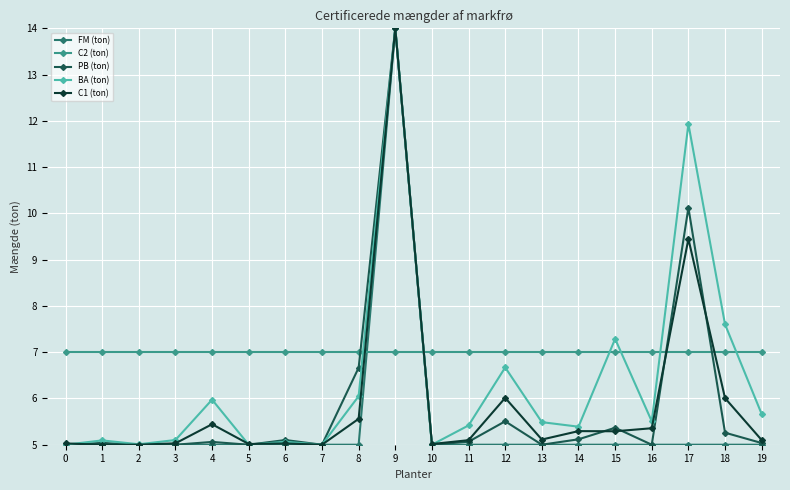

How many distinct data groups are displayed?

5